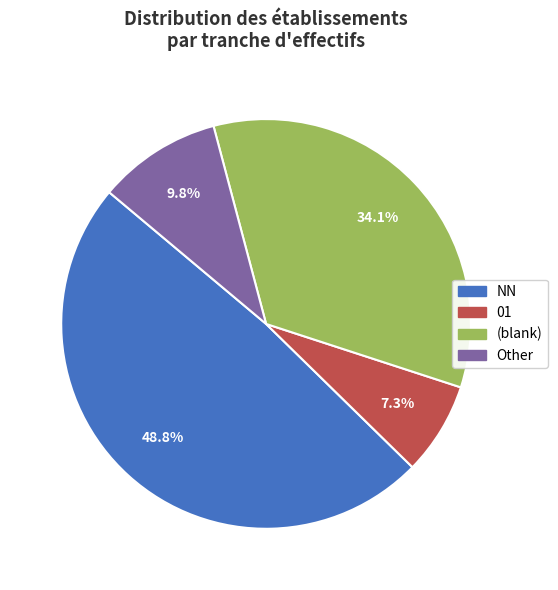

Is there any slice that represents more than half of the pie?

No